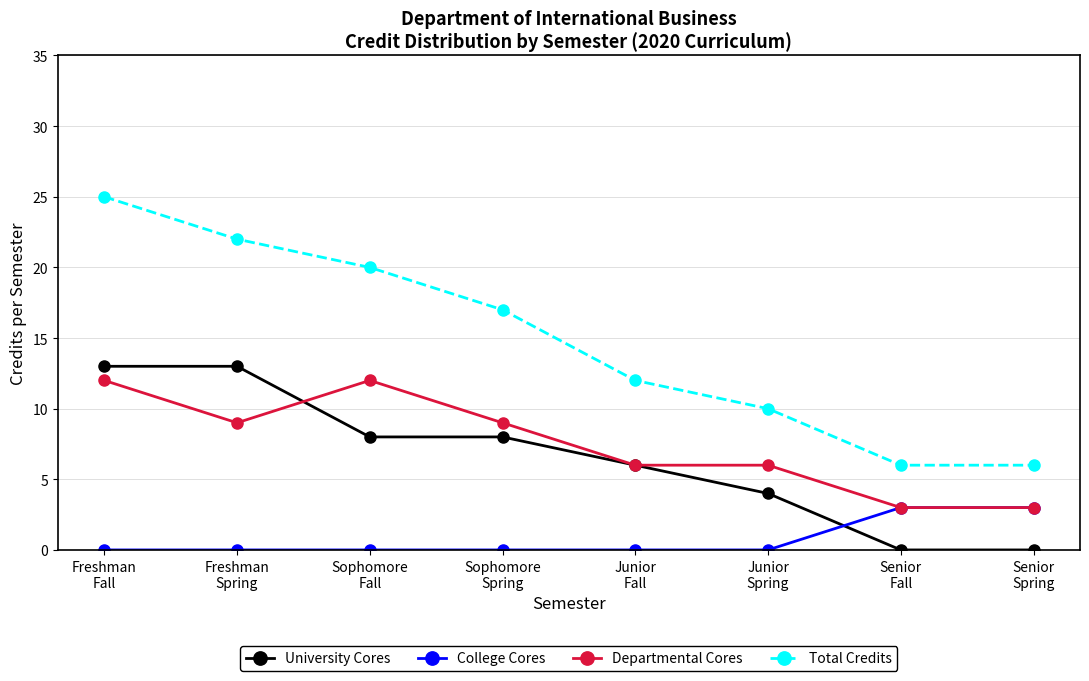

Reading right to left, list all the values displayed in this chart.

University Cores: 0	0	4	6	8	8	13	13
College Cores: 3	3	0	0	0	0	0	0
Departmental Cores: 3	3	6	6	9	12	9	12
Total Credits: 6	6	10	12	17	20	22	25